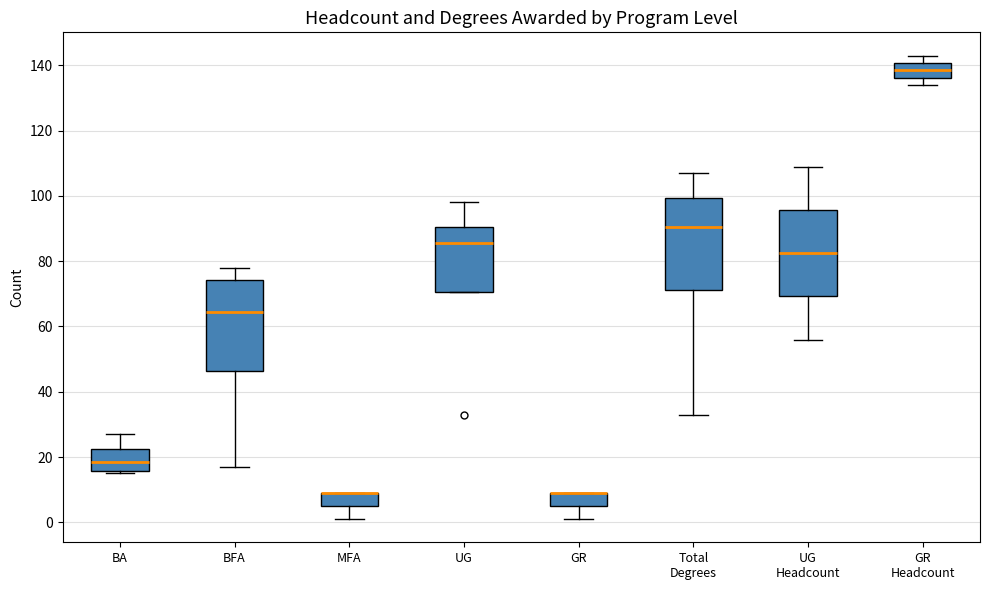

Reading left to right, transcribe this box plot: for each box, give where its median line is, the range the box spans, and where its two whiskers end, as read against the y-axis. The values are not printed on the chart, so give them approximately, as read against the axis.

BA: median 18, box 16 to 22, whiskers 16 (just below the box's lower edge) to 28
BFA: median 64, box 46 to 74, whiskers 18 to 78
MFA: median 10 (drawn on the box's upper edge), box 6 to 10, whiskers 2 to 10
UG: median 86, box 70 to 90, whiskers 70 to 98
GR: median 10 (drawn on the box's upper edge), box 6 to 10, whiskers 2 to 10
Total Degrees: median 90, box 72 to 100, whiskers 34 to 108
UG Headcount: median 82, box 70 to 96, whiskers 56 to 110
GR Headcount: median 138, box 136 to 140, whiskers 134 to 144